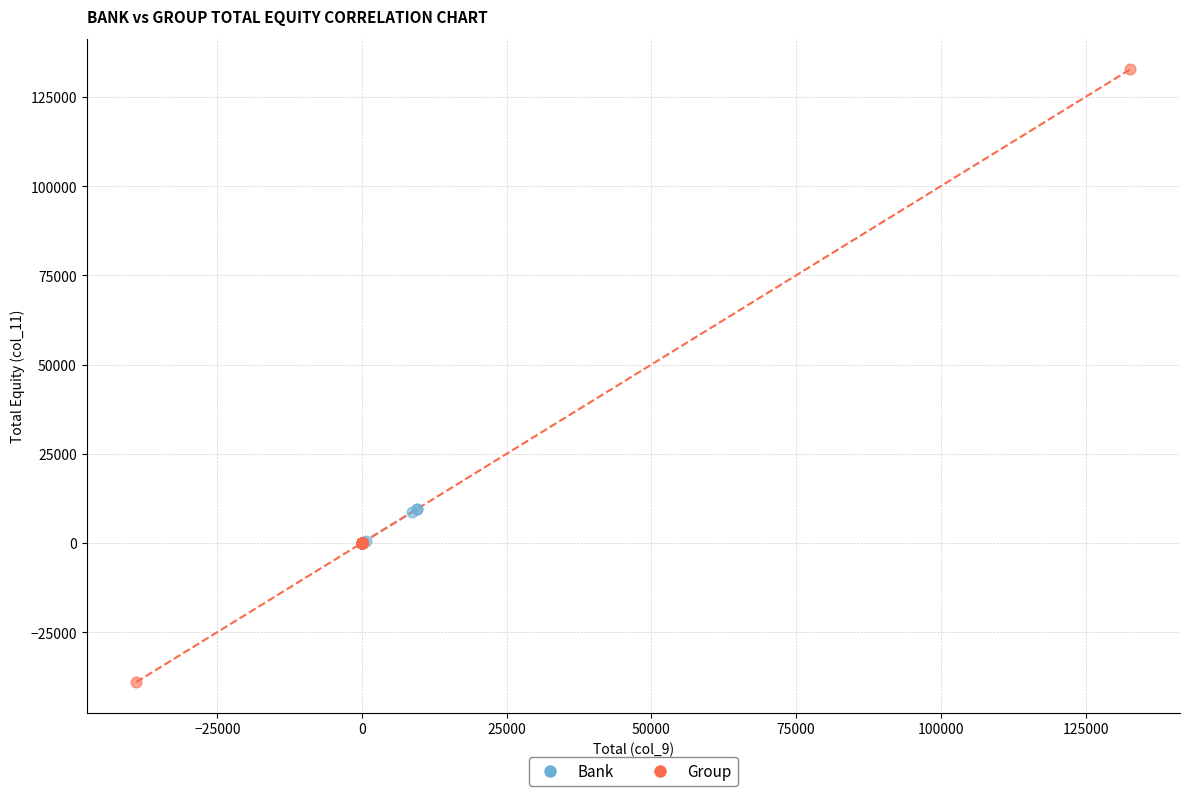

Which series has the widest spread of Y values?

Group